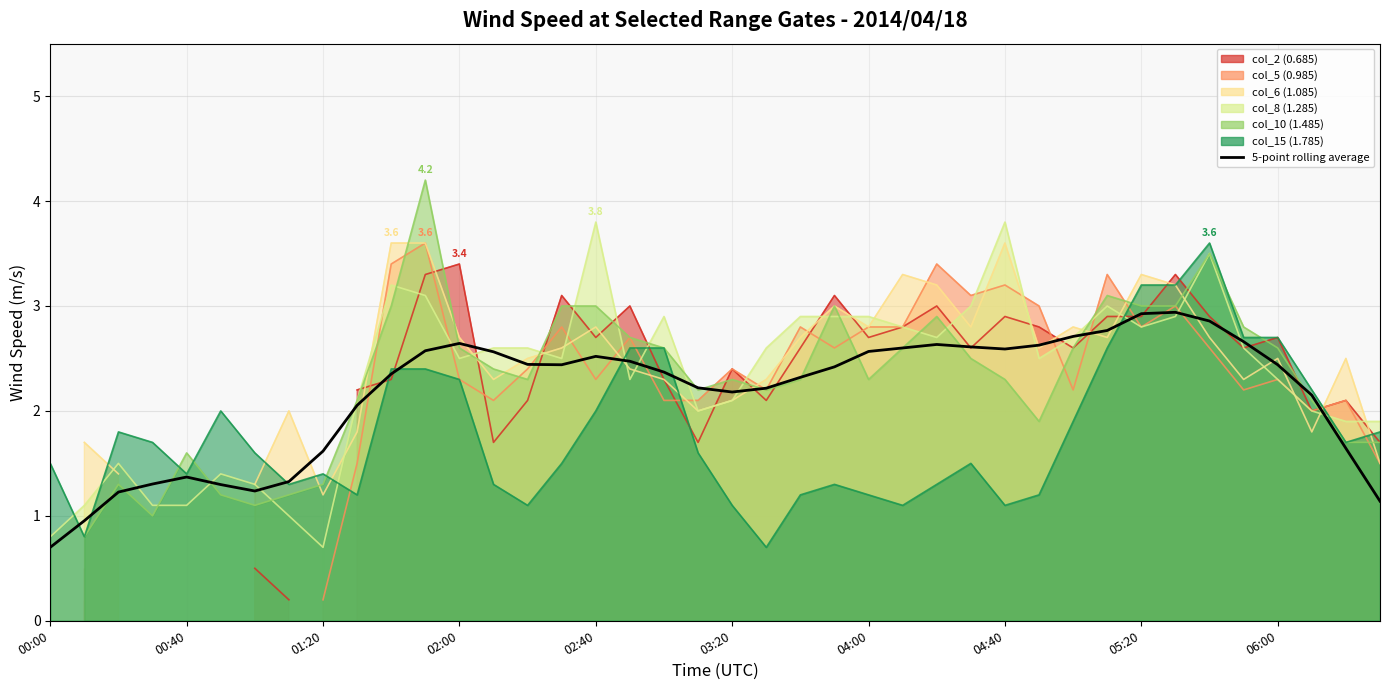

What is the value of the 27th point from the left?

2.6